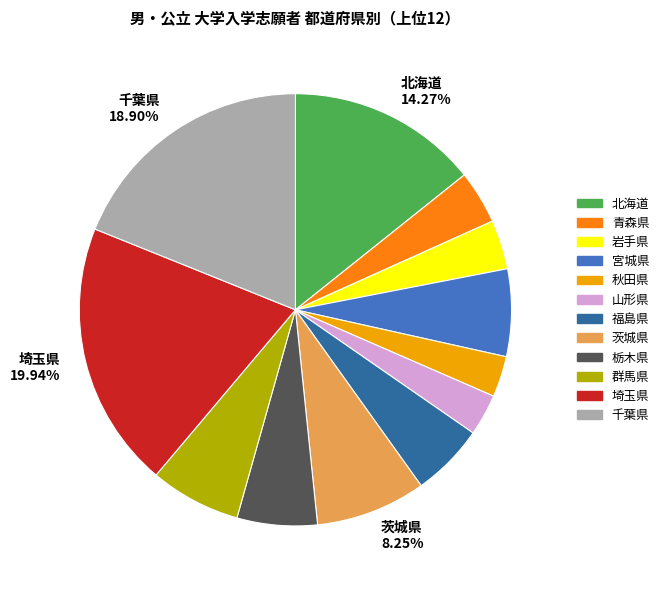

Is there any slice that represents more than half of the pie?

No